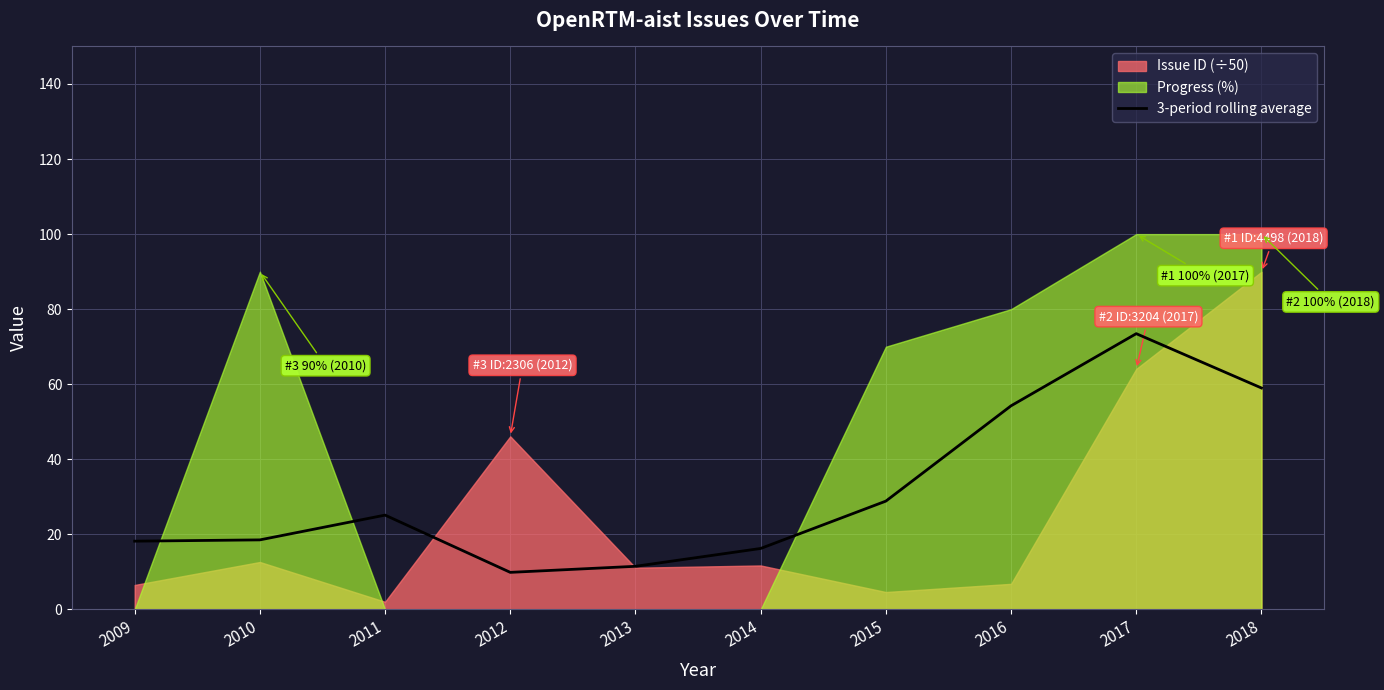

How many points are lower than both their immediate neighbors (excluding endpoints)?

1